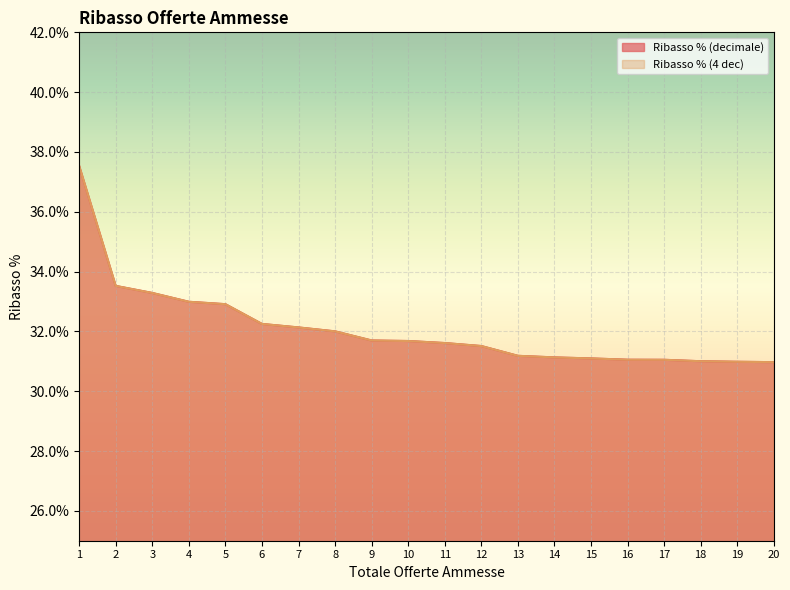

What is the average value of the Ribasso % (decimale) series?

0.3